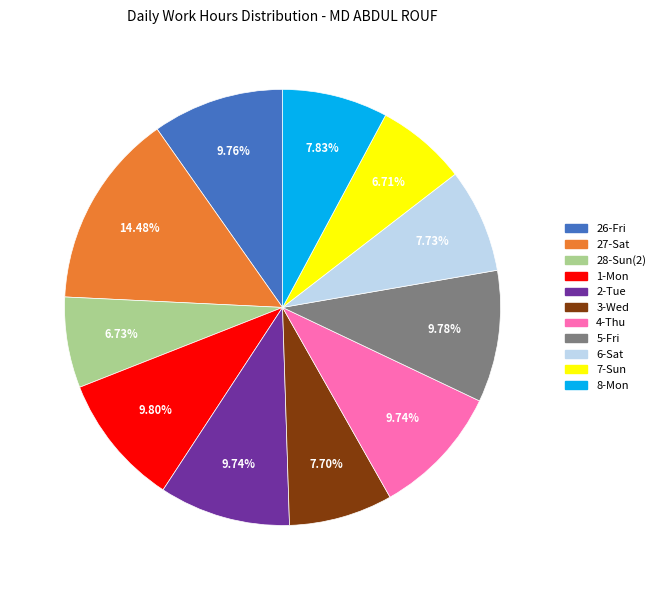

Count the number of slices in the pie.

11